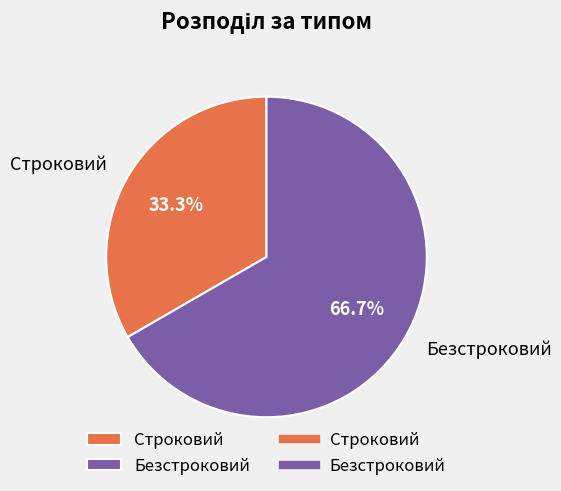

To the nearest percent, what percentage of the pie is Строковий?

33%